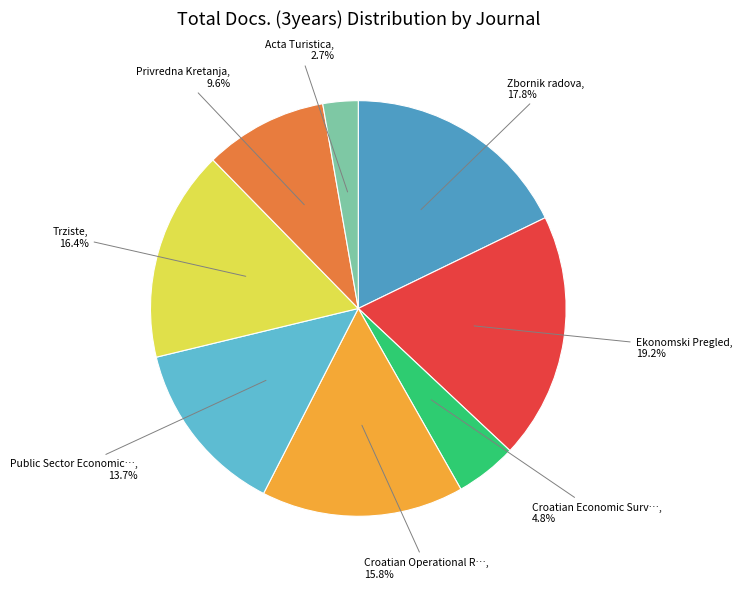

How many slices are in this pie chart?

8